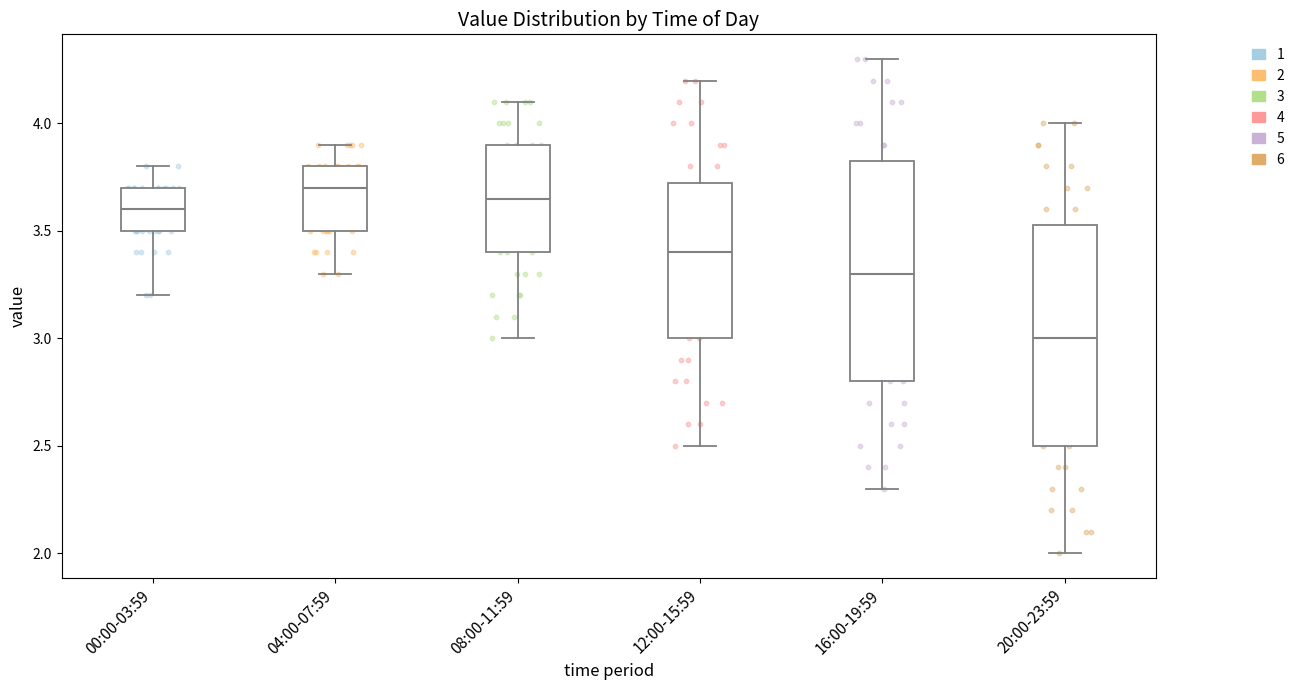

Reading left to right, read every box against the y-axis: the position of its median line, the range the box covers, and the ends of its whiskers. The values are not printed on the chart, so give them approximately, as read against the axis.

00:00-03:59: median 3.60, box 3.50 to 3.70, whiskers 3.20 to 3.80
04:00-07:59: median 3.70, box 3.50 to 3.80, whiskers 3.30 to 3.90
08:00-11:59: median 3.65, box 3.40 to 3.90, whiskers 3.00 to 4.10
12:00-15:59: median 3.40, box 3.00 to 3.75, whiskers 2.50 to 4.20
16:00-19:59: median 3.30, box 2.80 to 3.85, whiskers 2.30 to 4.30
20:00-23:59: median 3.00, box 2.50 to 3.55, whiskers 2.00 to 4.00